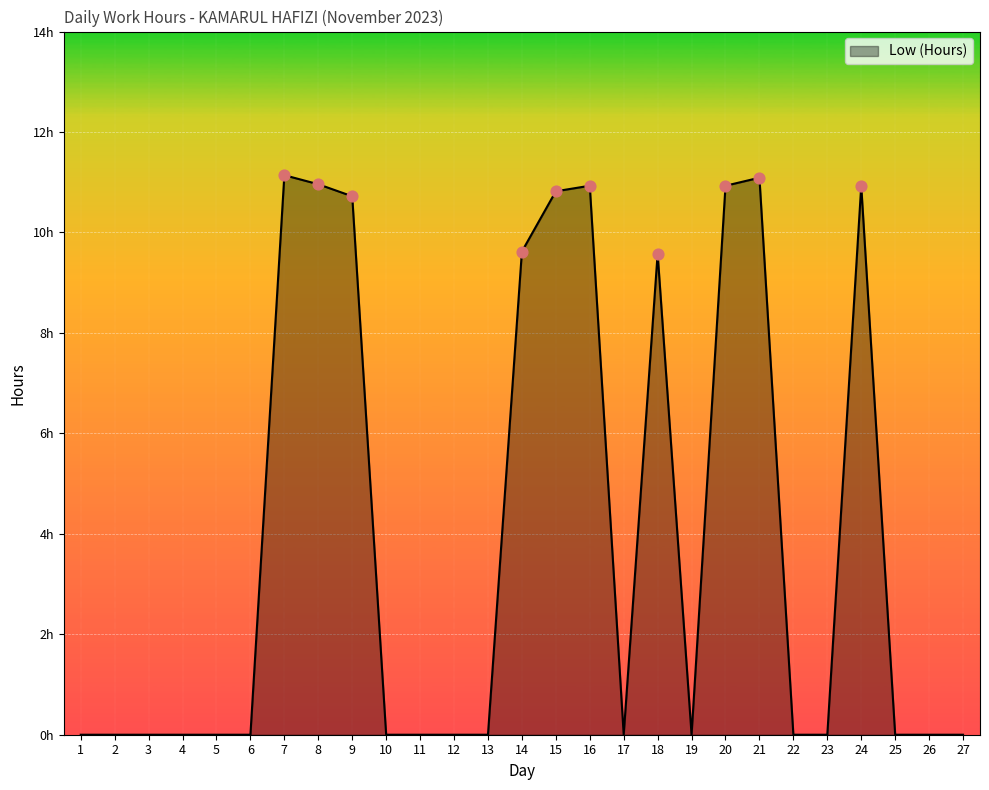

Between 16 and 19, which is larger?

16